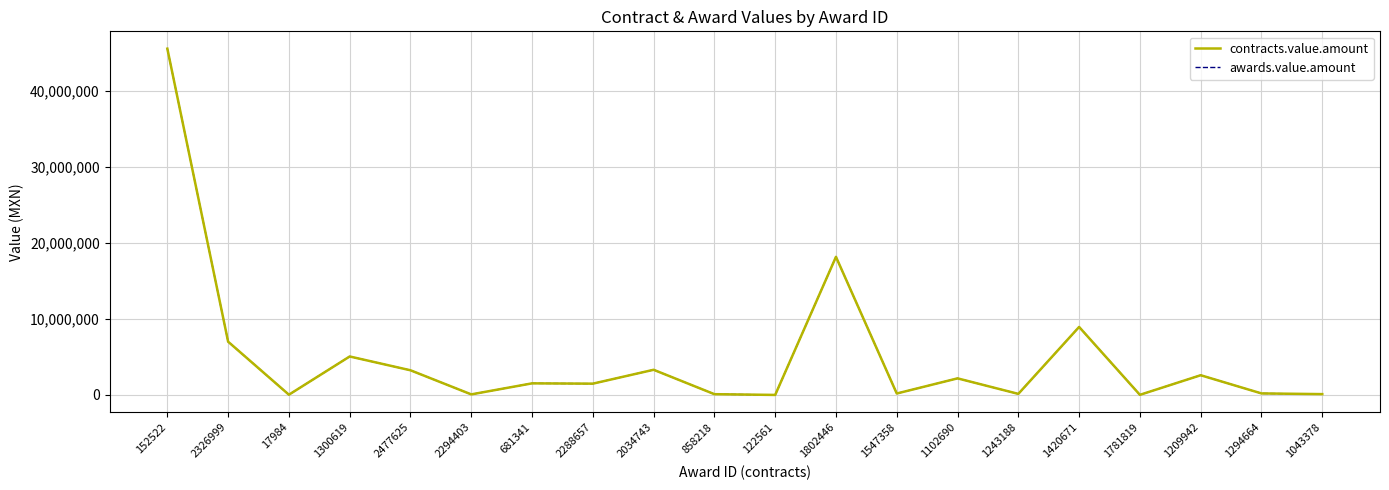

Does the chart have visible grid lines?

Yes